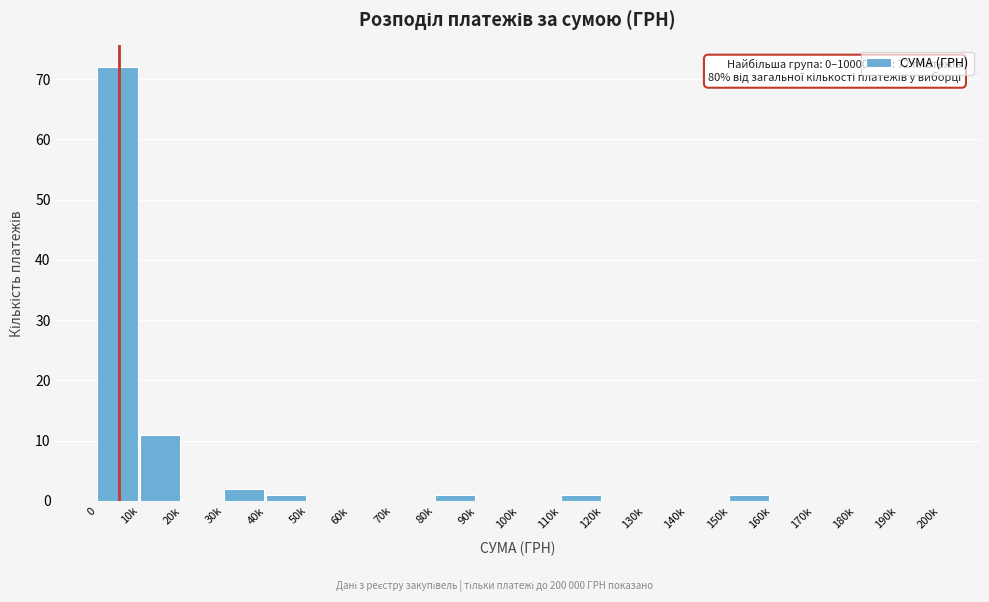

Reading left to right, what are all the values shown in this chart?

0=72	10k=11	20k=0	30k=2	40k=1	50k=0	60k=0	70k=0	80k=1	90k=0	100k=0	110k=1	120k=0	130k=0	140k=0	150k=1	160k=0	170k=0	180k=0	190k=0